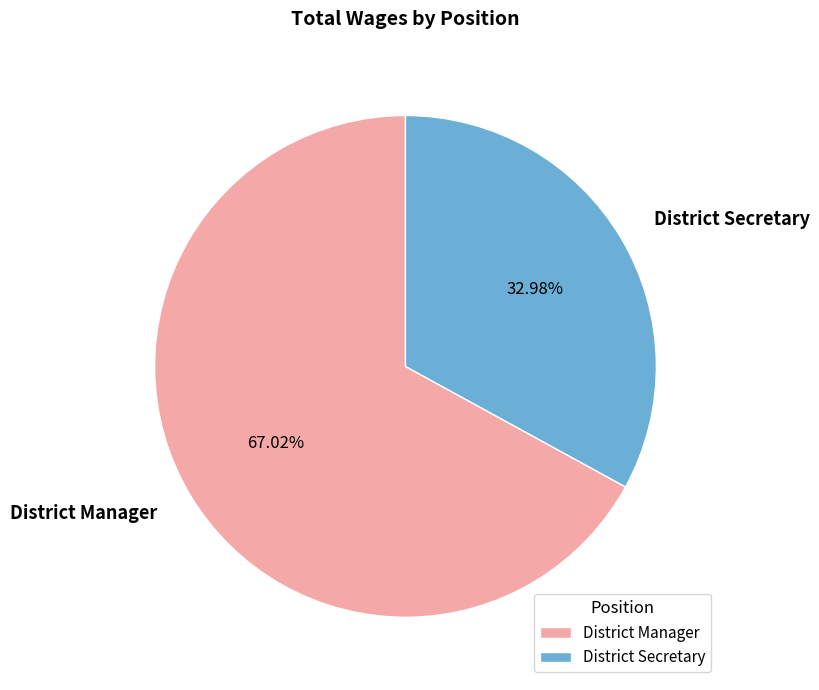

Combined, do District Secretary and District Manager account for over 50%?

Yes